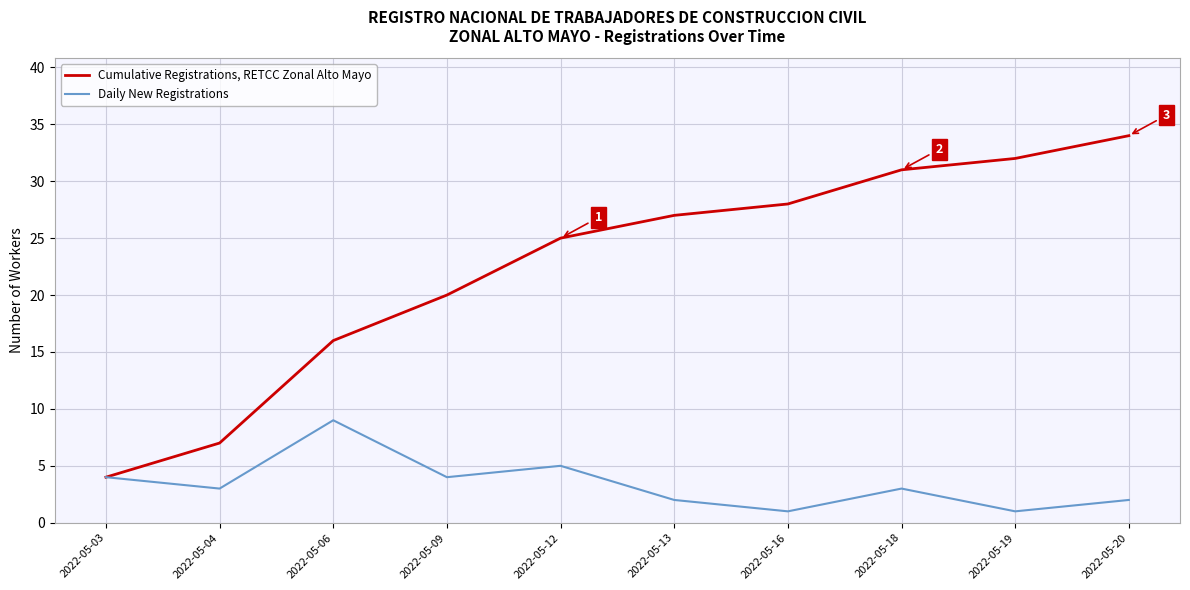

List the labels in order of Cumulative Registrations, RETCC Zonal Alto Mayo value, smallest first.

2022-05-03, 2022-05-04, 2022-05-06, 2022-05-09, 2022-05-12, 2022-05-13, 2022-05-16, 2022-05-18, 2022-05-19, 2022-05-20